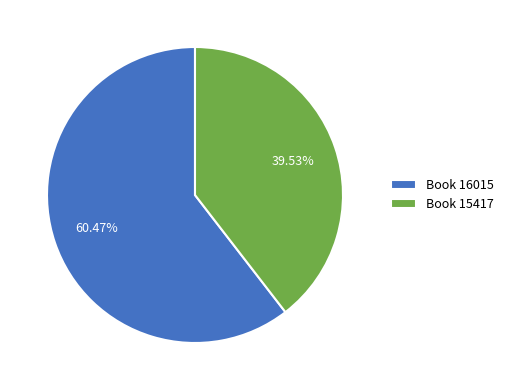

Between Book 15417 and Book 16015, which is larger?

Book 16015